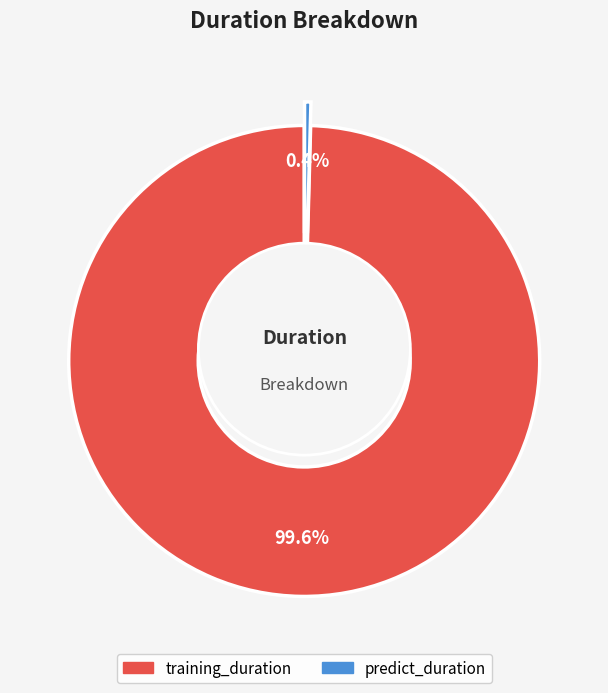

What is the smallest slice in the pie chart?

predict_duration